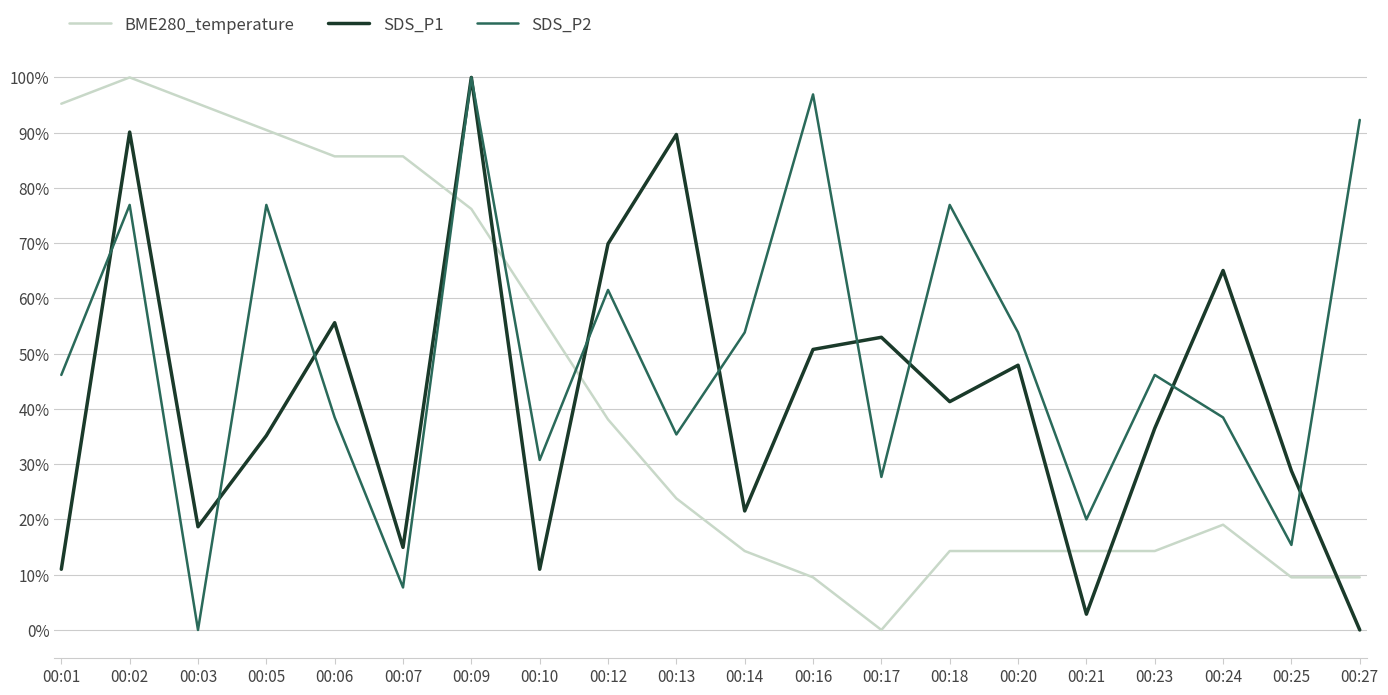

What is the total value across all series at 00:24?

122.6